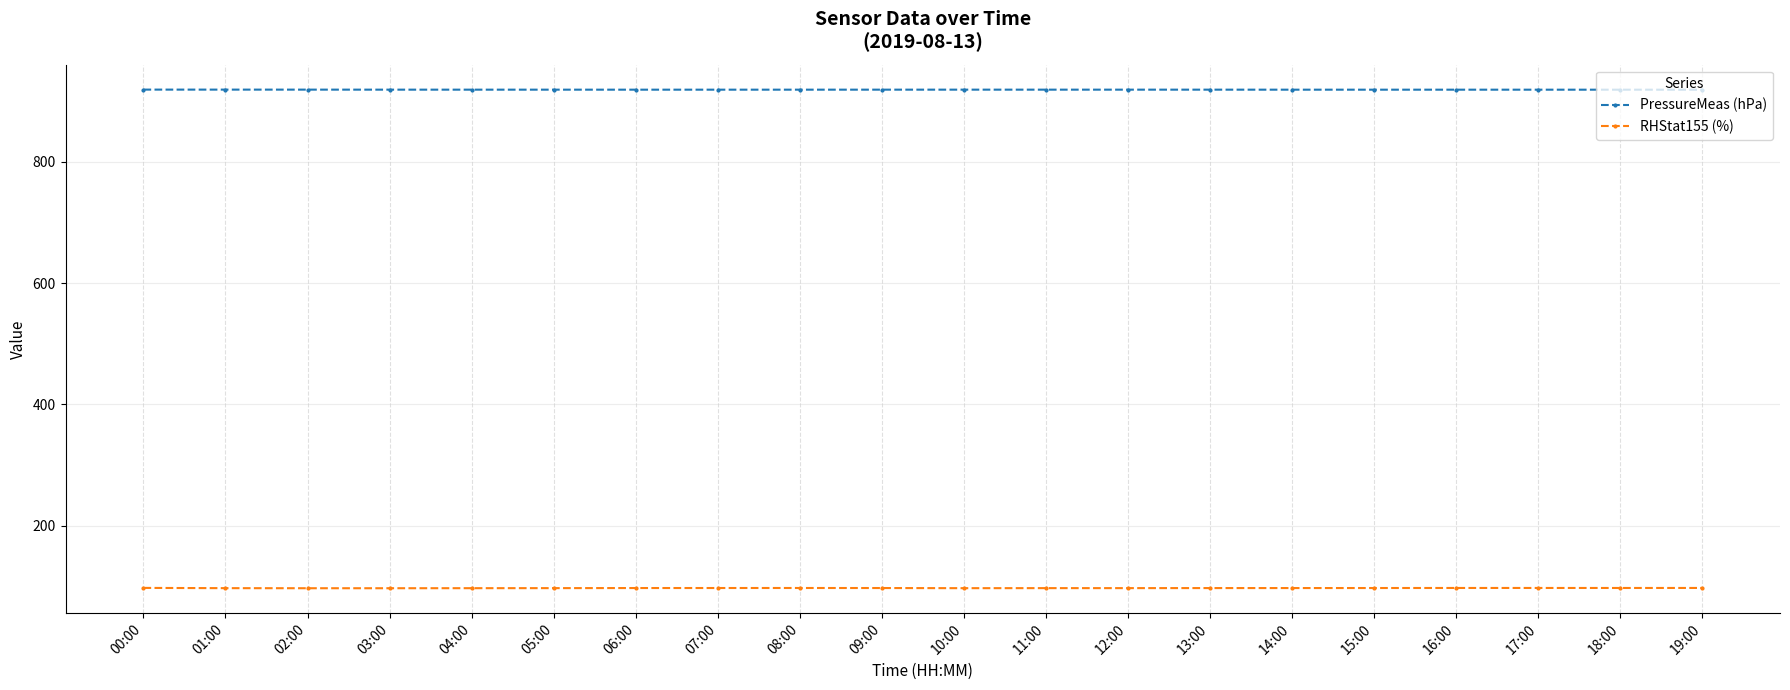

What is the highest value of the RHStat155 (%) series?

97.5